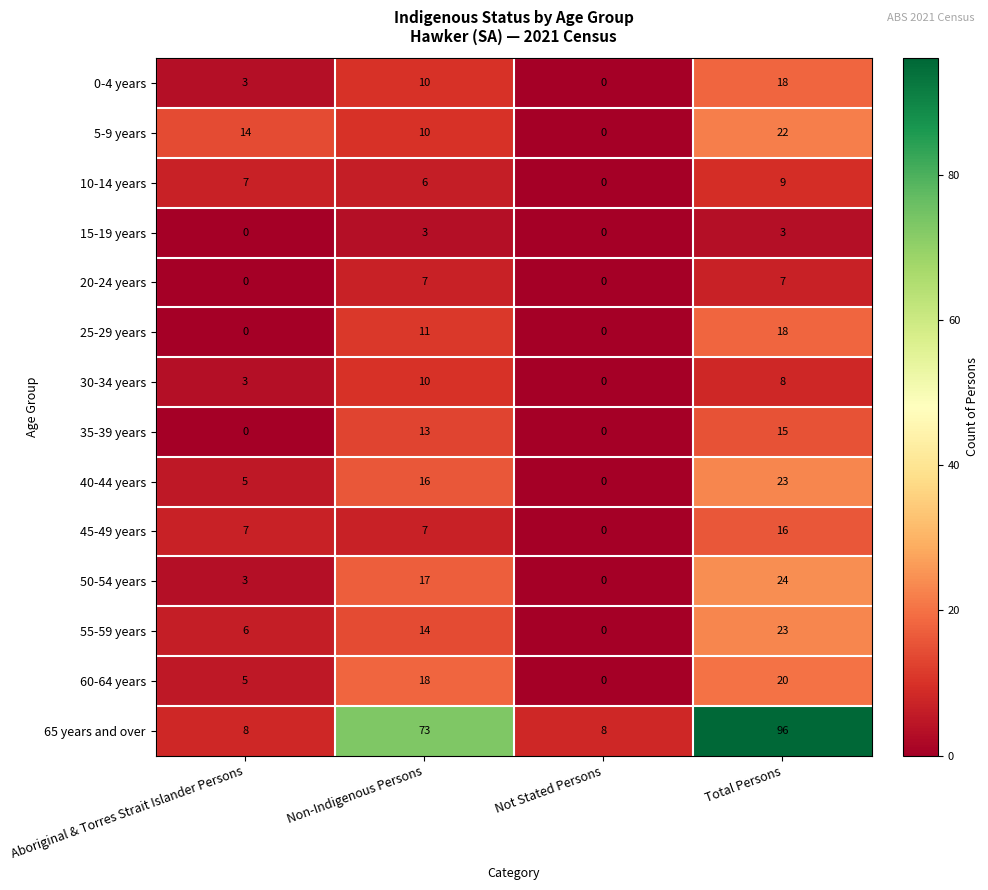

What is the total value across all series at Total Persons?

302